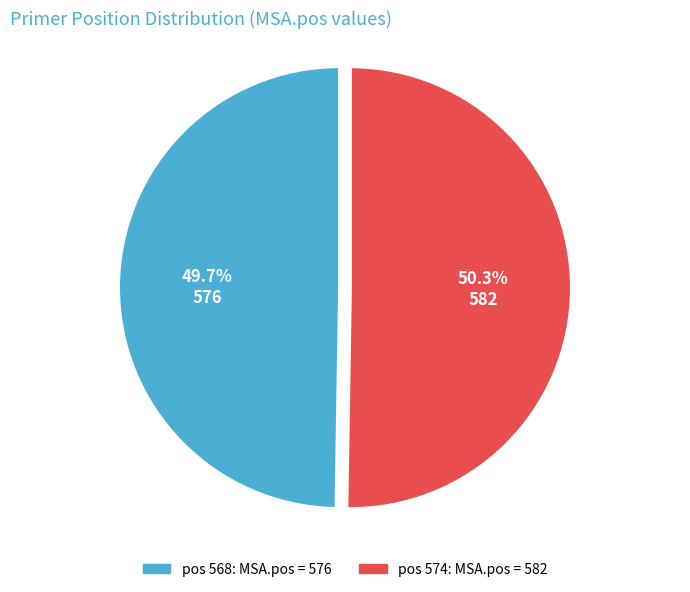

Does any single category account for the majority?

Yes